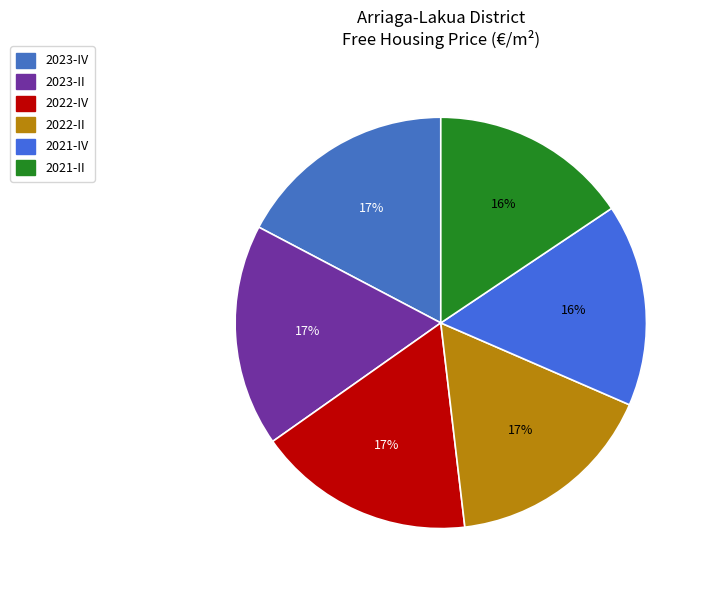

To the nearest percent, what is the average slice percentage?

17%